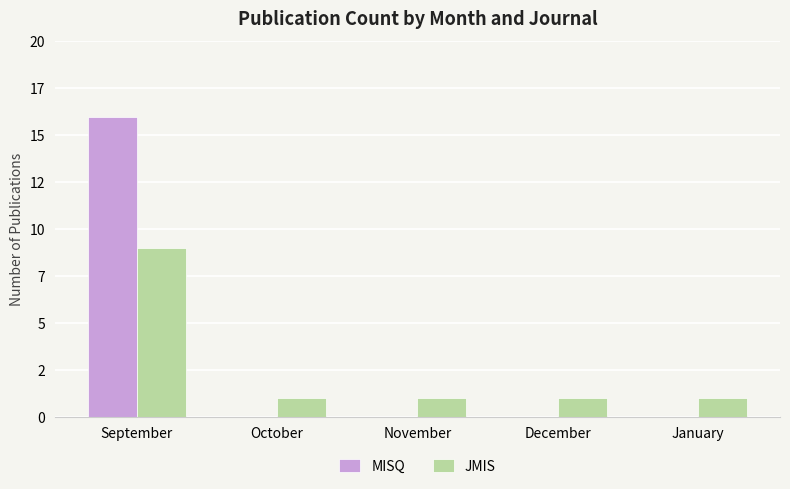

What are all the series names shown in the legend?

MISQ, JMIS